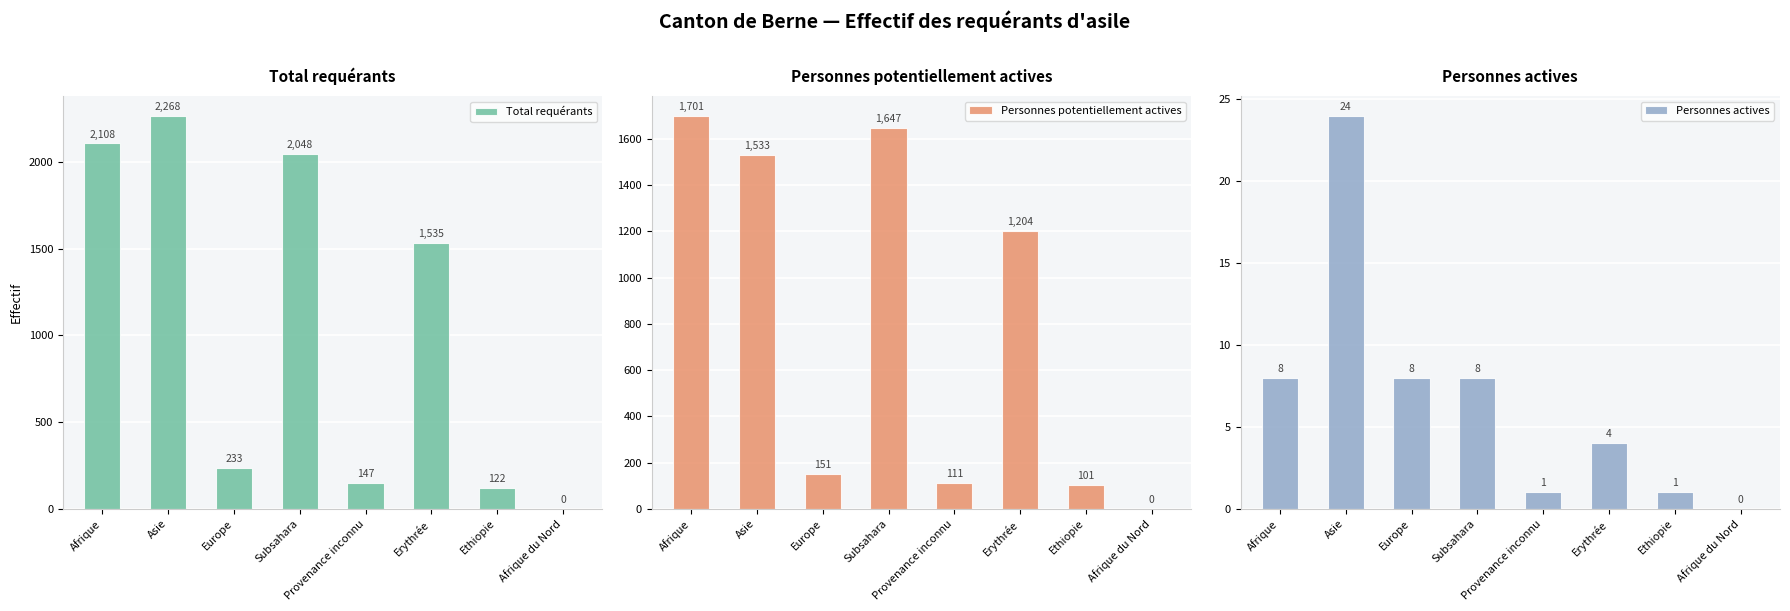

Where does the Personnes potentiellement actives series first go above 1204?

Afrique